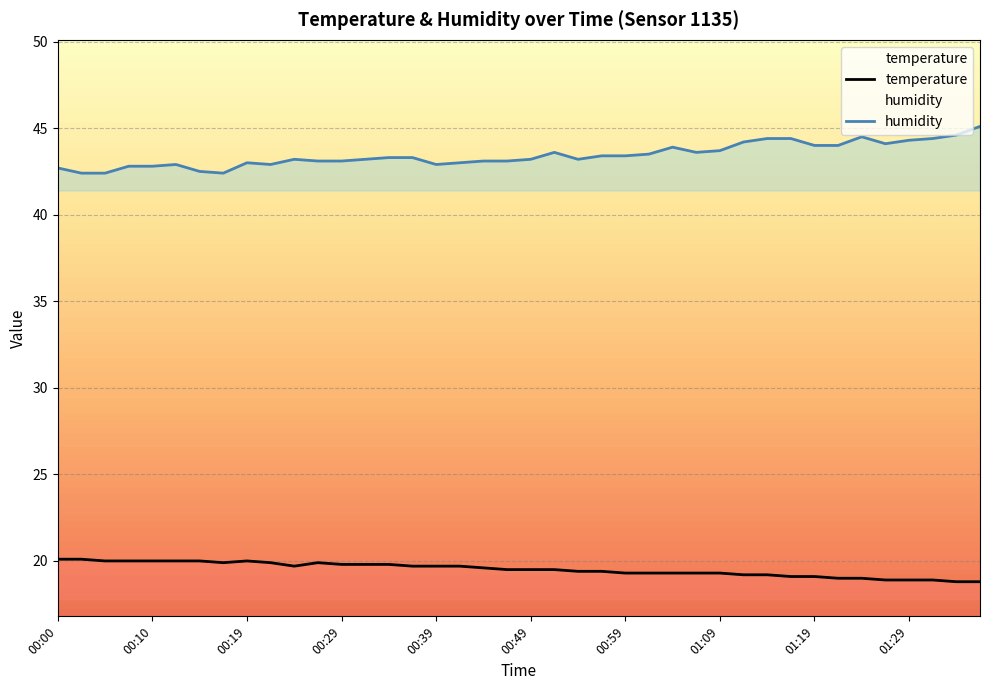

Is the value of humidity at 01:33 greater than the value of temperature at 00:49?

Yes